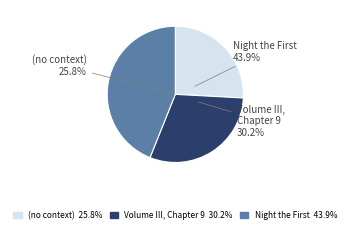

Which category has the biggest portion of the pie?

Night the First